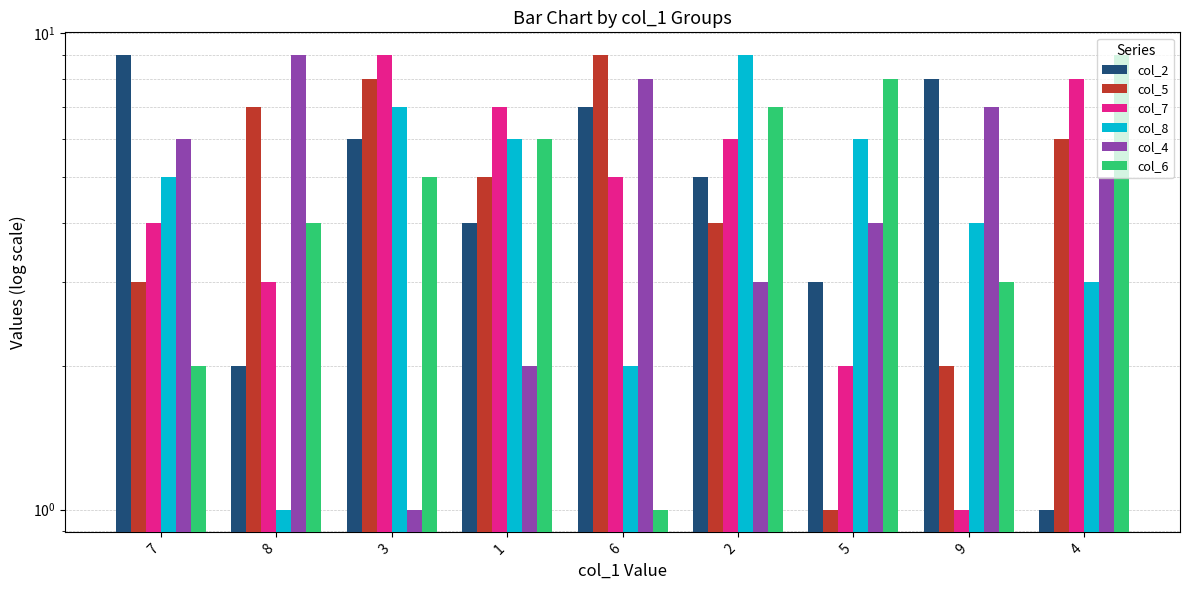

What is the average value of the col_8 series?

5